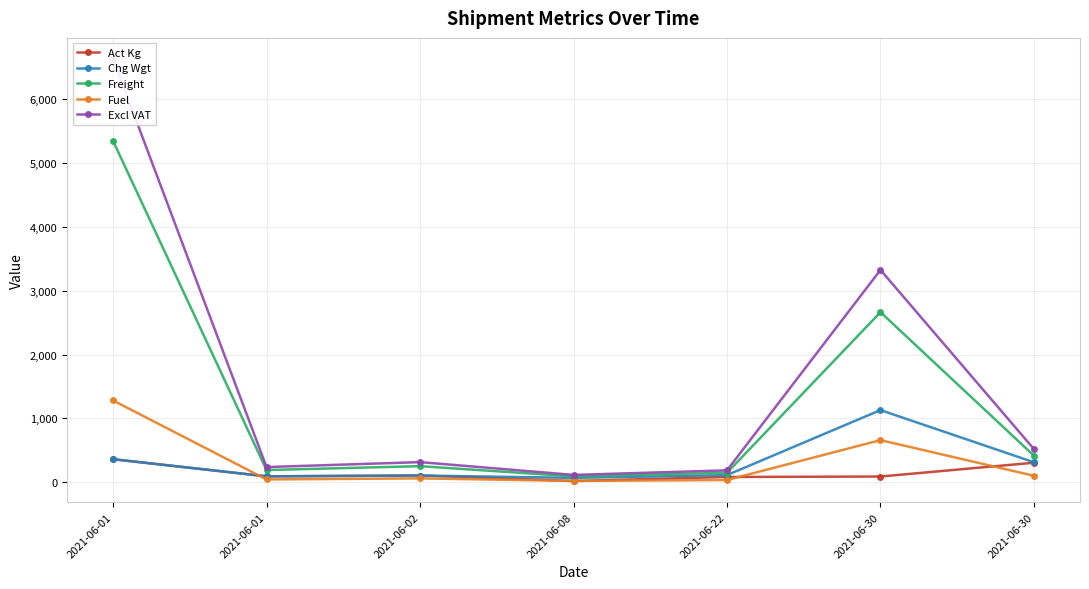

Where is the first local minimum for Act Kg?

2021-06-01